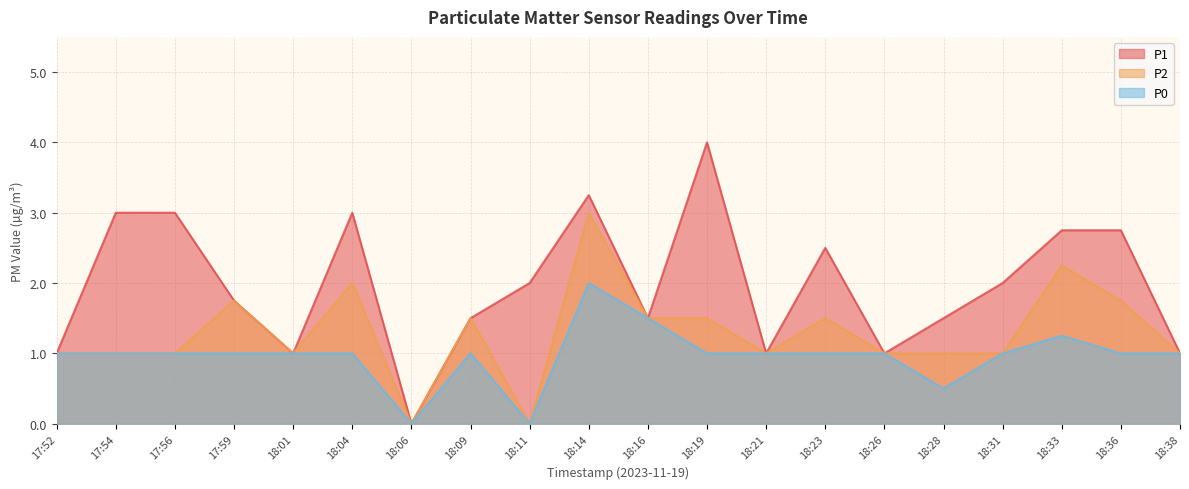

What is the approximate value of P2 at 18:16?

1.5